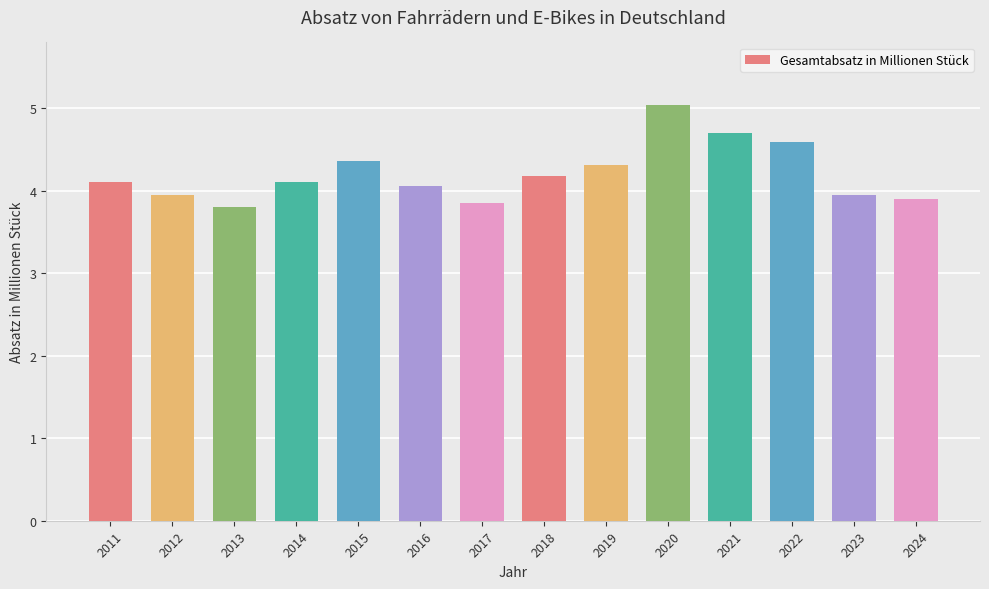

Which has a higher value, 2012 or 2024?

2012